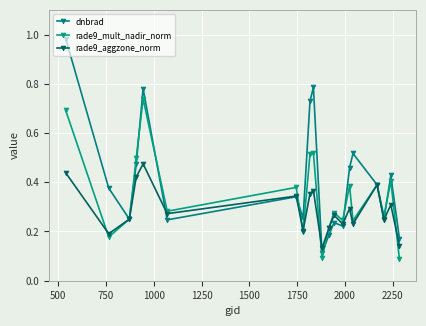

What are all the series names shown in the legend?

dnbrad, rade9_mult_nadir_norm, rade9_aggzone_norm